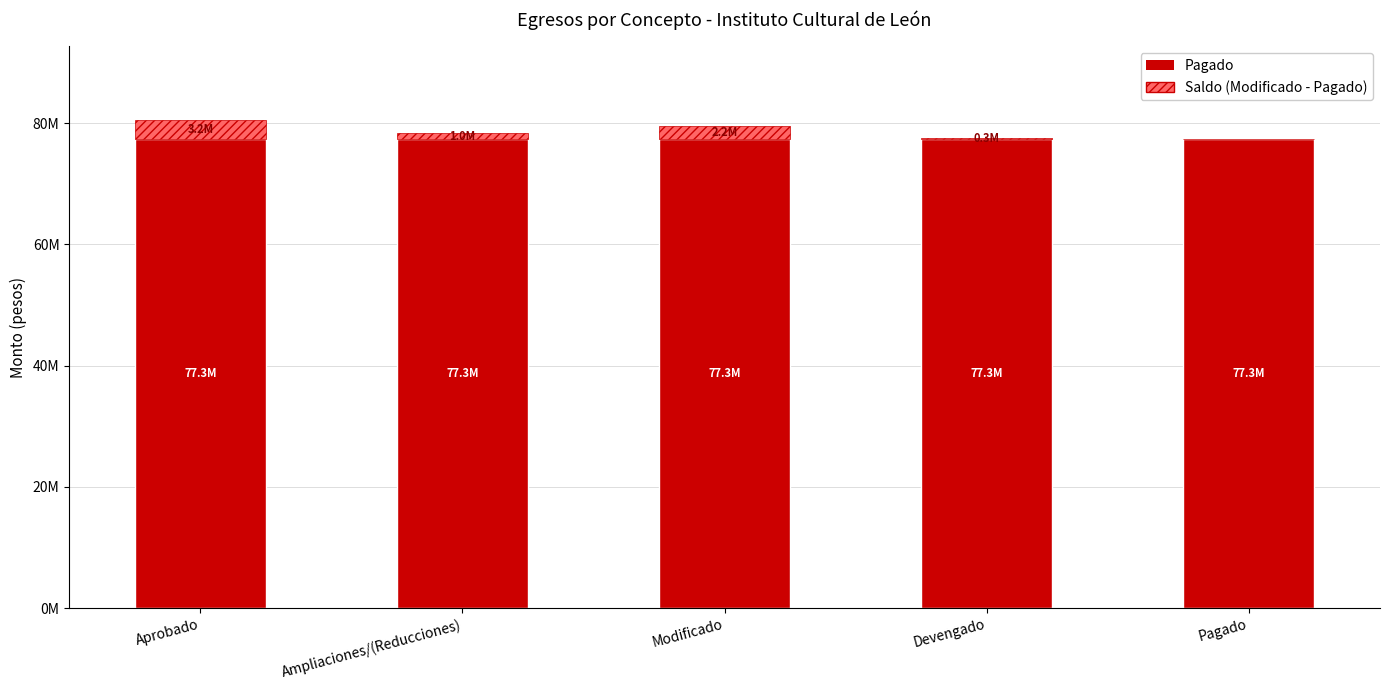

Does the chart contain stacked bars?

Yes